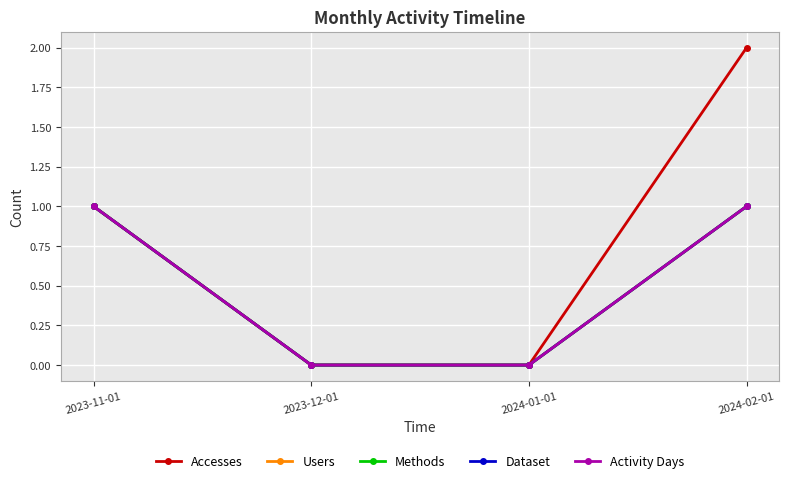

True or false: Activity Days and Accesses intersect in this chart.

False